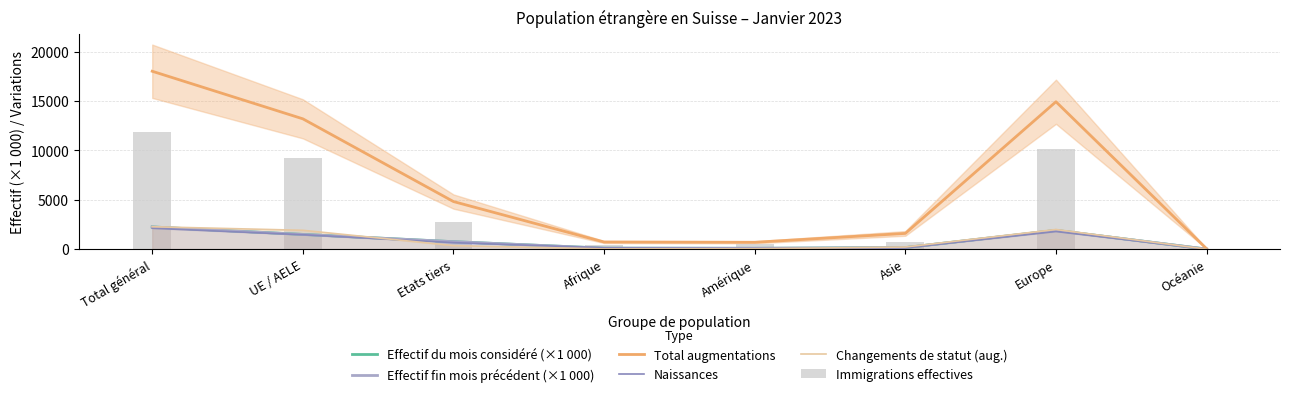

What are all the series names shown in the legend?

Effectif du mois considéré (×1 000), Effectif fin mois précédent (×1 000), Total augmentations, Naissances, Changements de statut (aug.), Immigrations effectives